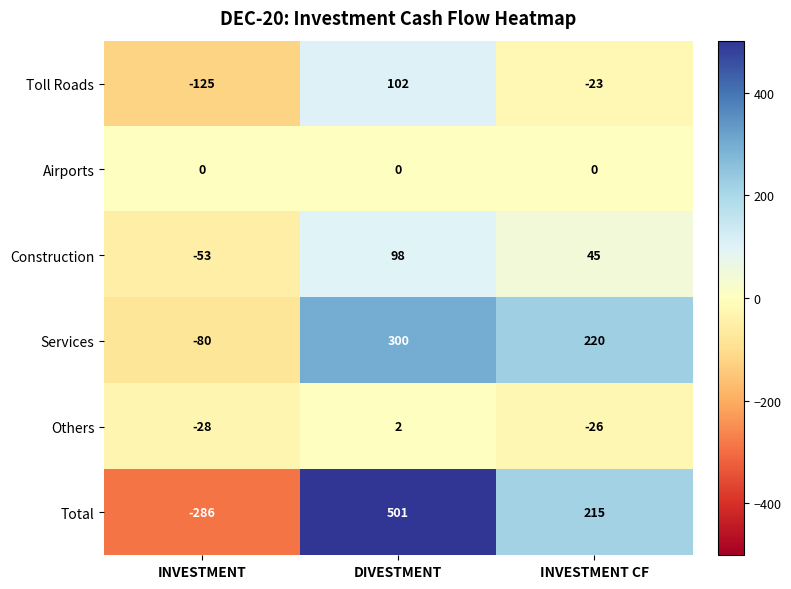

Reading left to right, what are all the values shown in this chart?

Toll Roads: -125	102	-23
Airports: 0	0	0
Construction: -53	98	45
Services: -80	300	220
Others: -28	2	-26
Total: -286	501	215